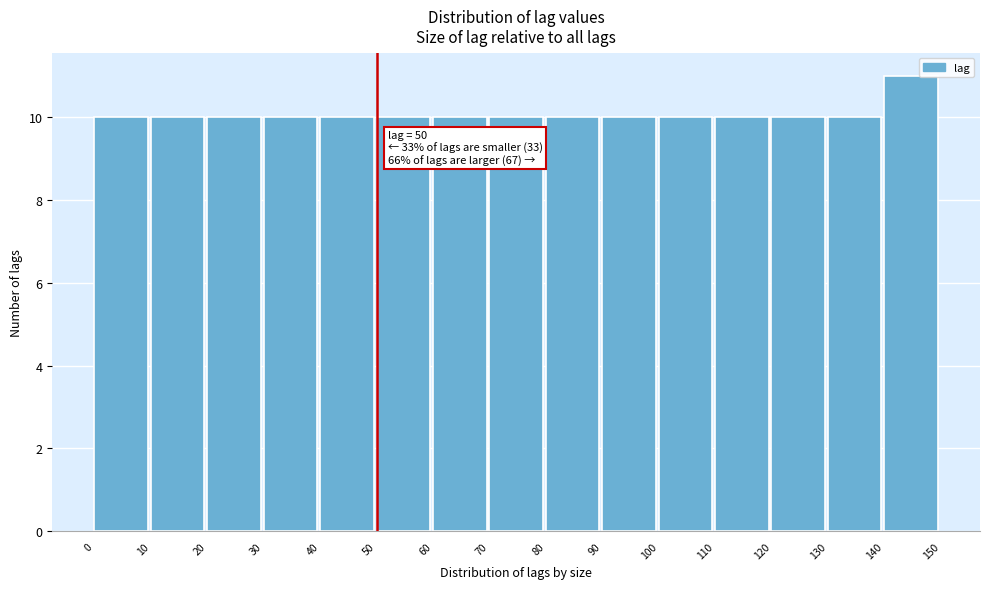

Which range on the x-axis has the tallest bar?

140 to 150